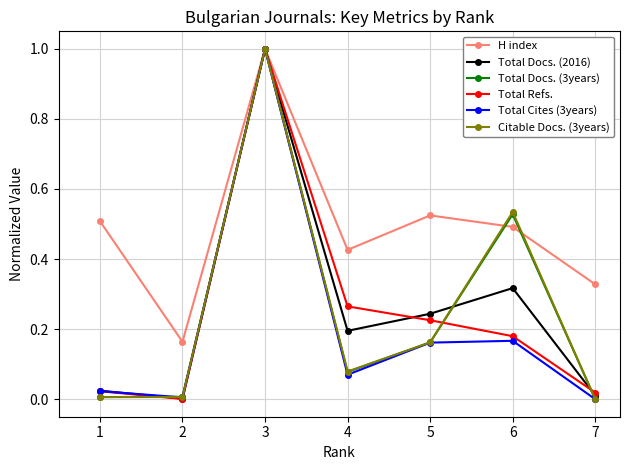

How many data points does each series have?

7